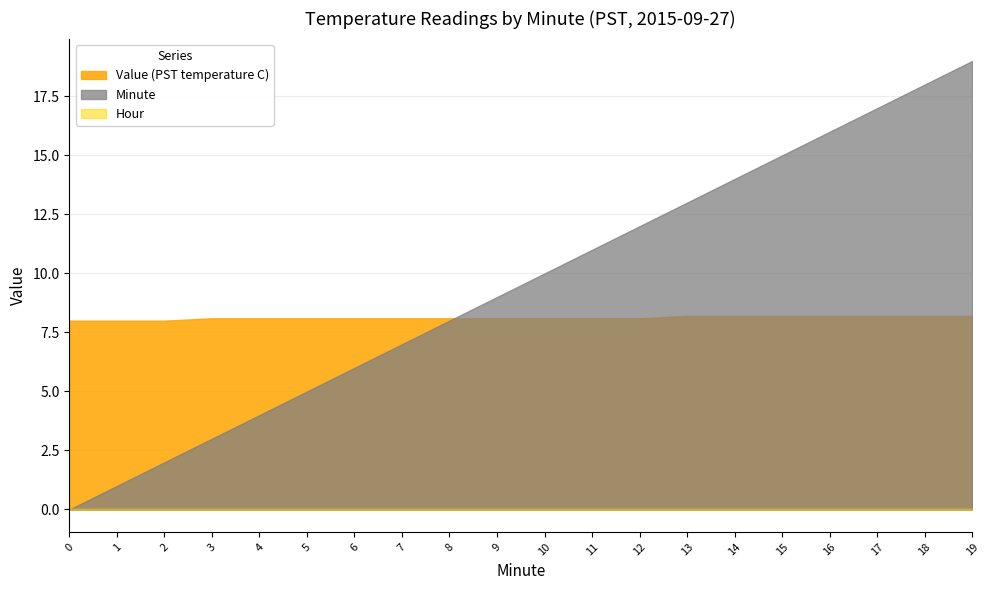

The value of Value (PST temperature C) at 0 is 12.9. True or false?

False